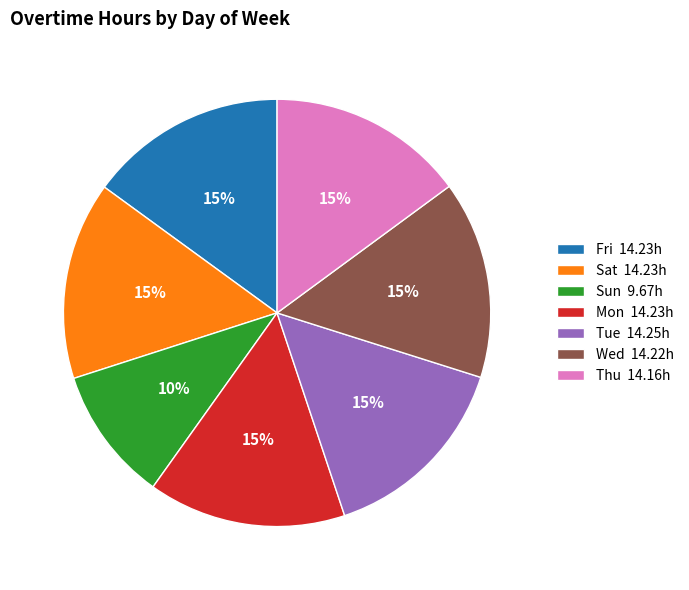

Combined, do Wed 14.22h and Sun 9.67h account for over 50%?

No